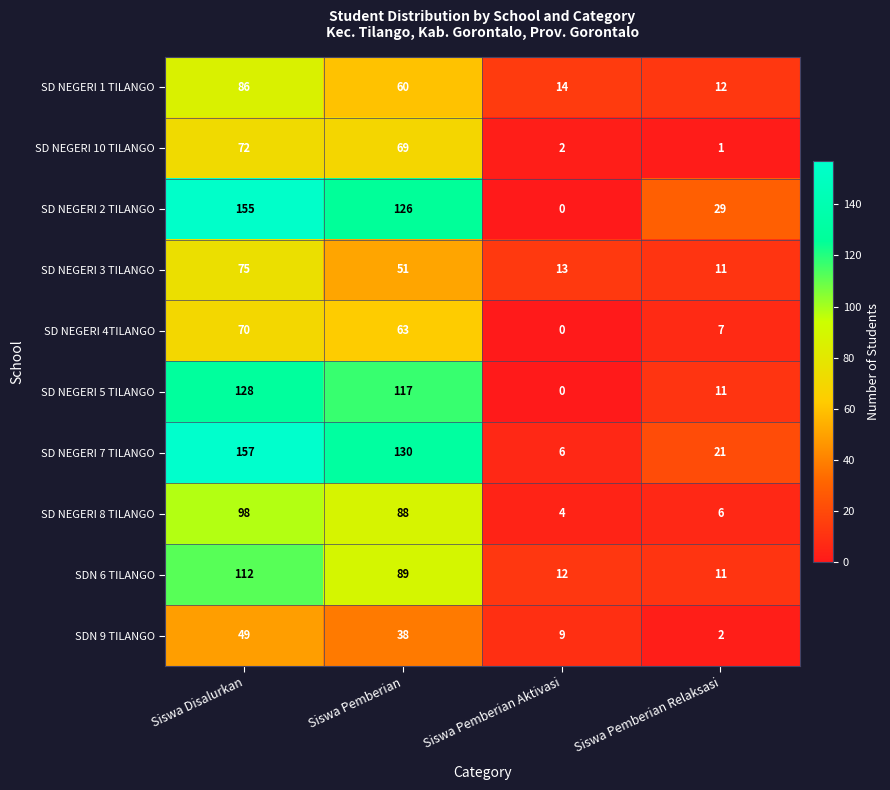

At which label does SD NEGERI 8 TILANGO first exceed 88?

Siswa Disalurkan